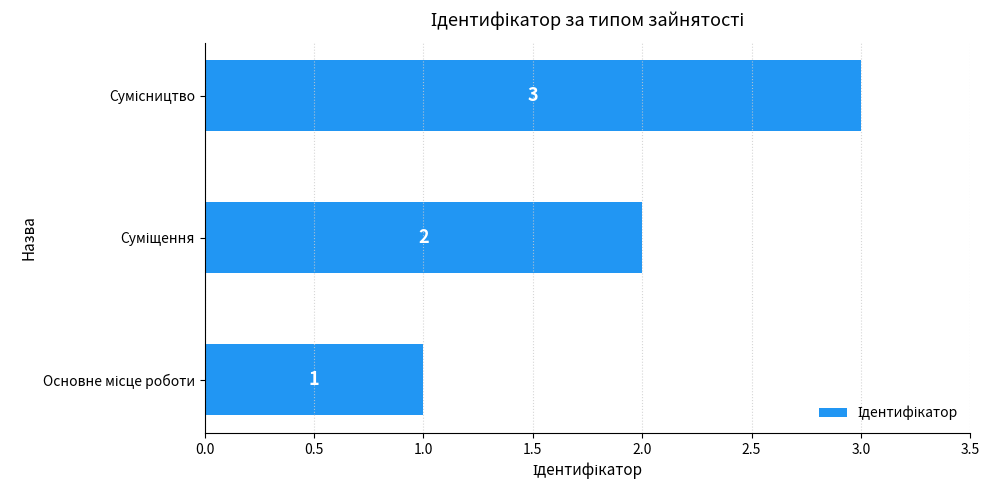

How many distinct data groups are displayed?

1